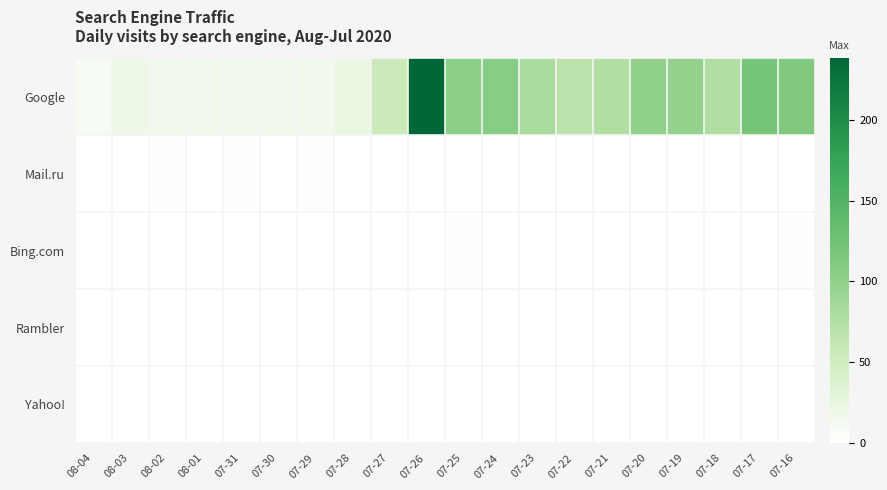

What is the total value across all series at 08-03?

19